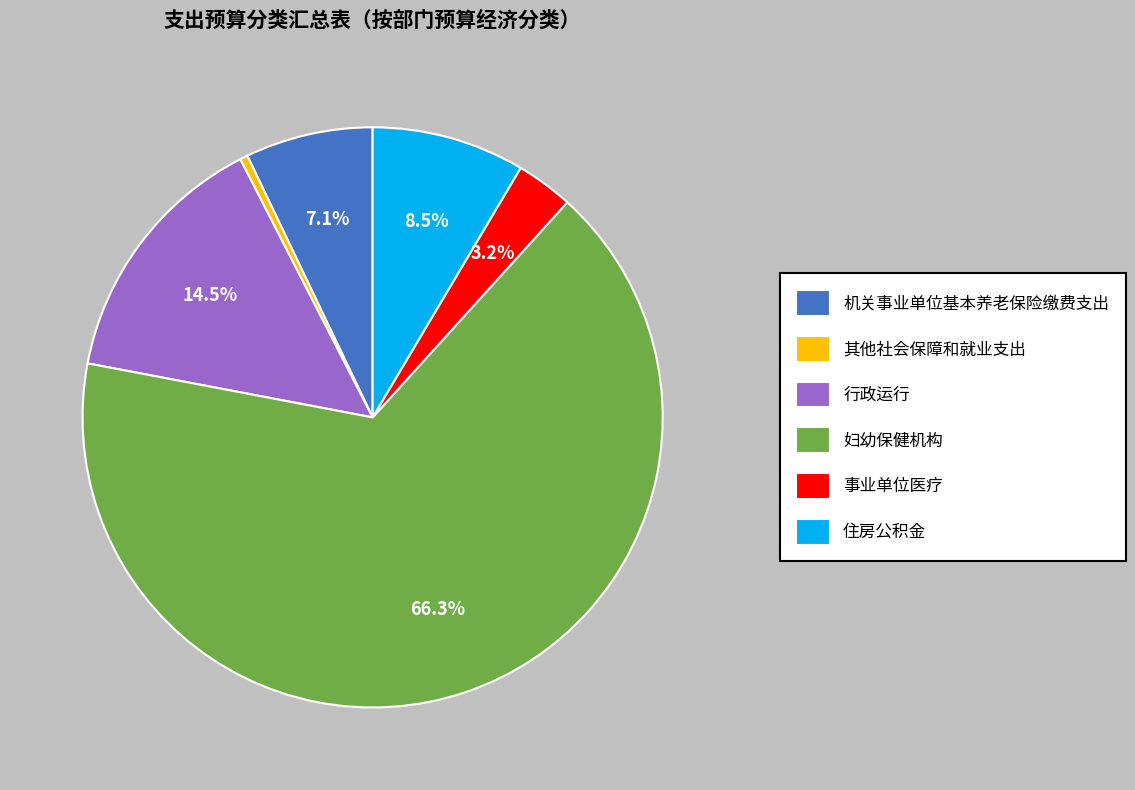

Rank the categories by value from lowest to highest.

其他社会保障和就业支出, 事业单位医疗, 机关事业单位基本养老保险缴费支出, 住房公积金, 行政运行, 妇幼保健机构